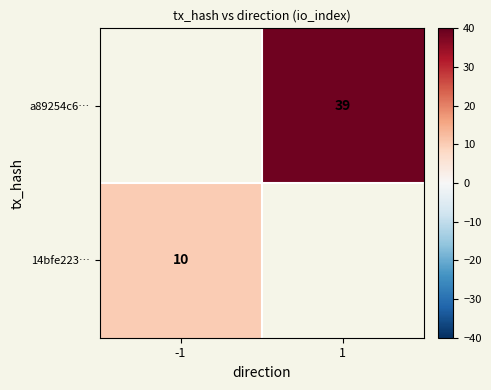

The value of 14bfe223… at -1 is 10. True or false?

True